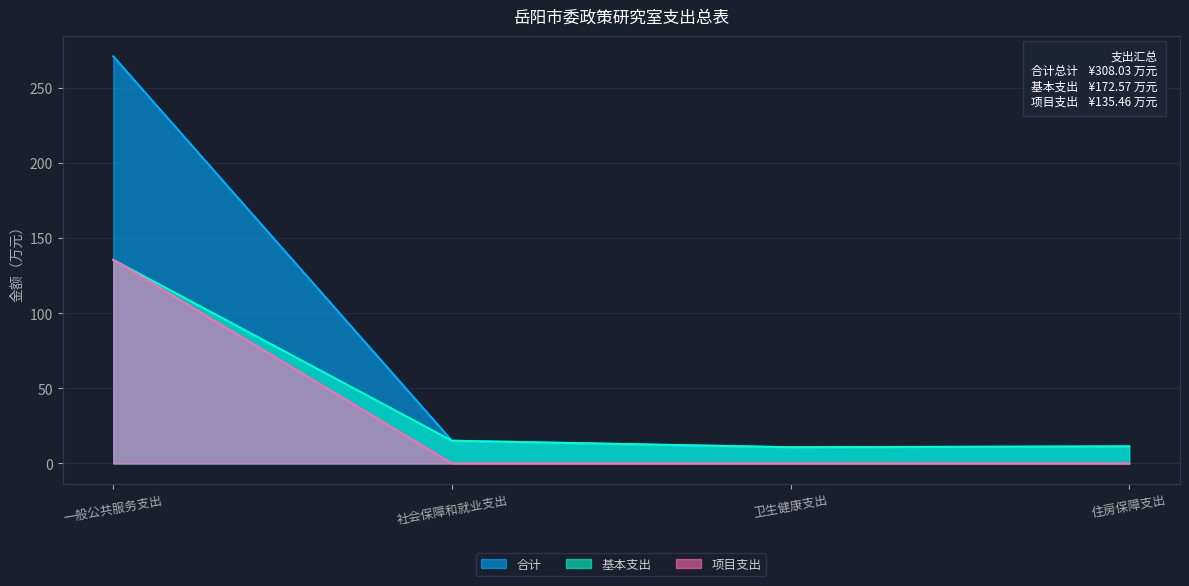

How many data points in 基本支出 are above 15?

2